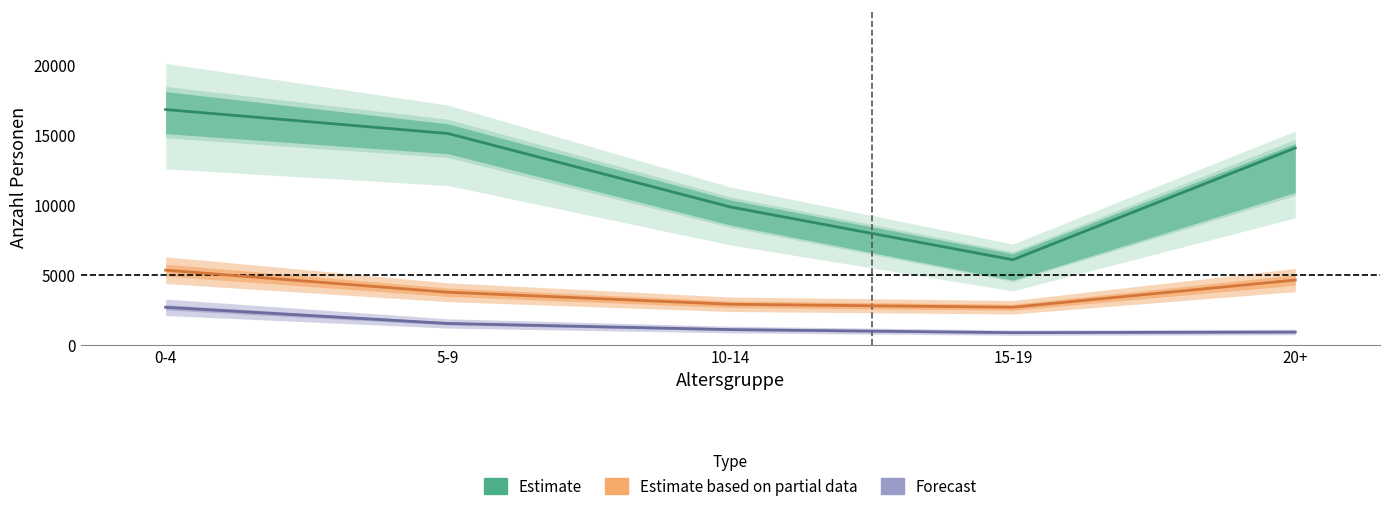

What is the sum of all Drittstaaten values?

19291